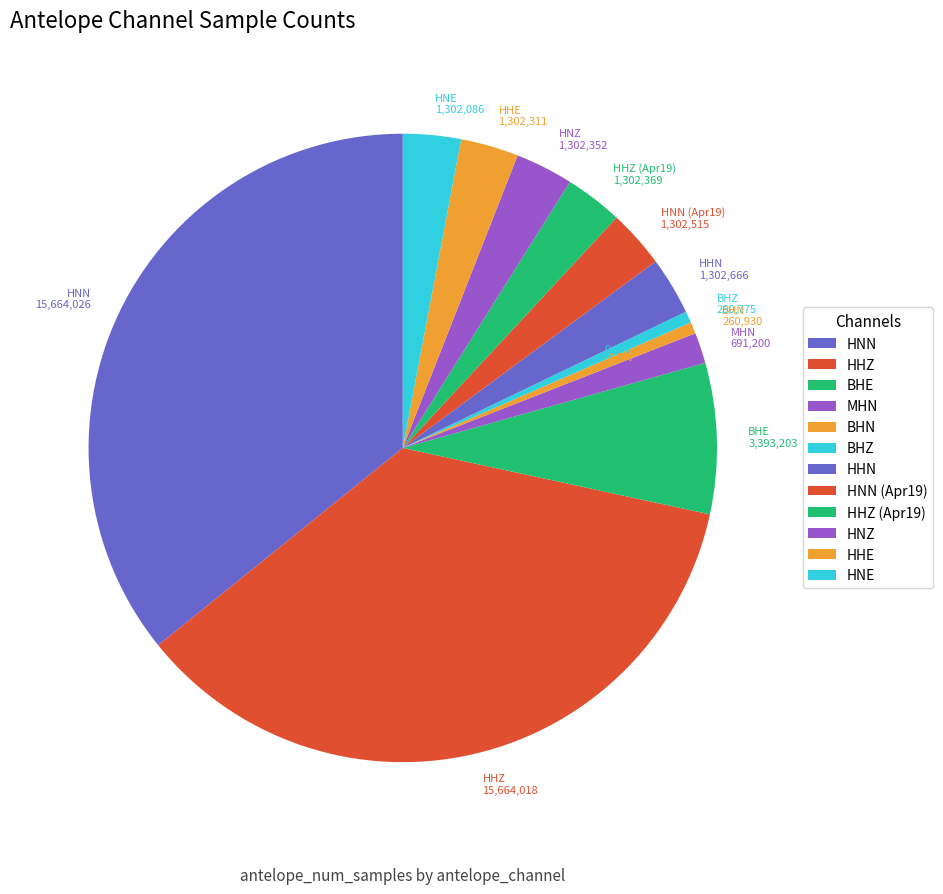

Does any single category account for the majority?

No